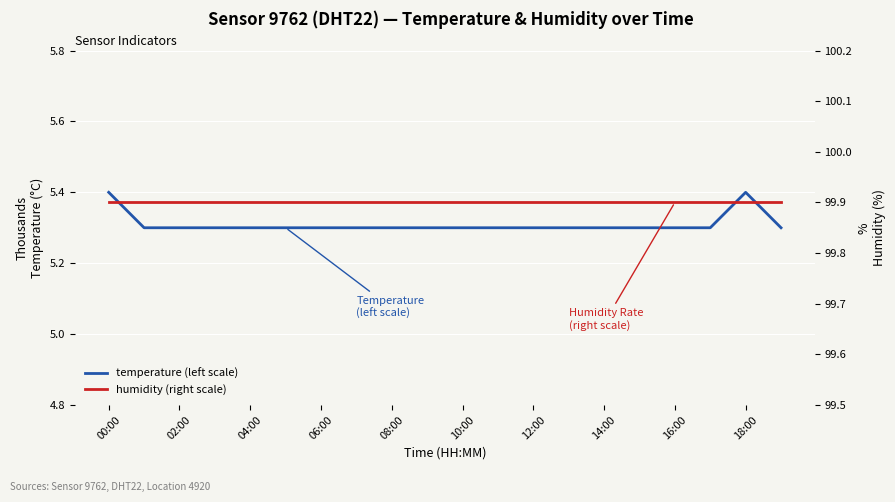

What is the difference between the highest and lowest values at 10:00?

94.6